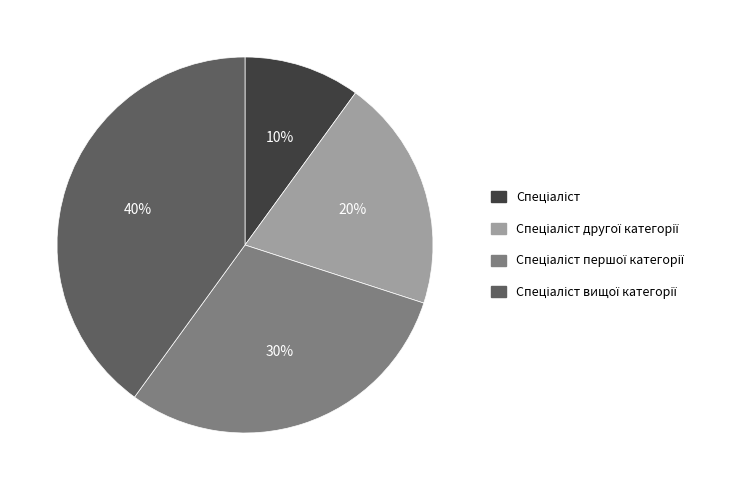

Is there a majority slice in this chart?

No